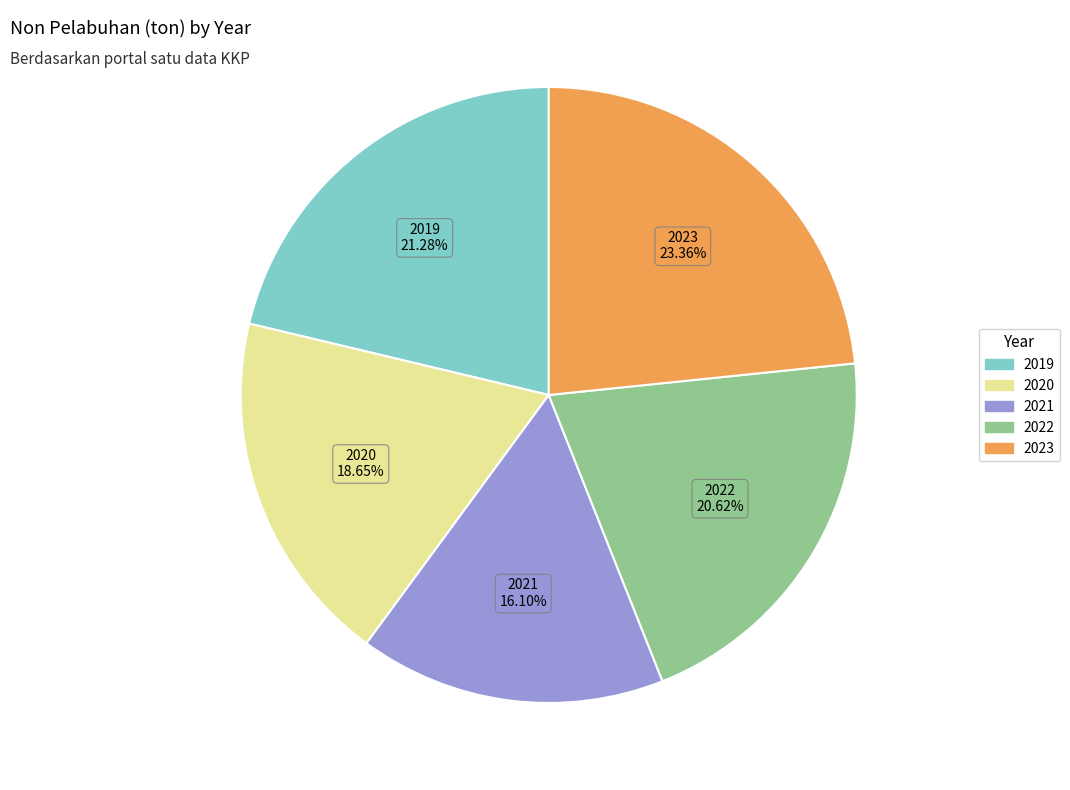

The 2020 slice represents 19% of the pie. True or false?

True